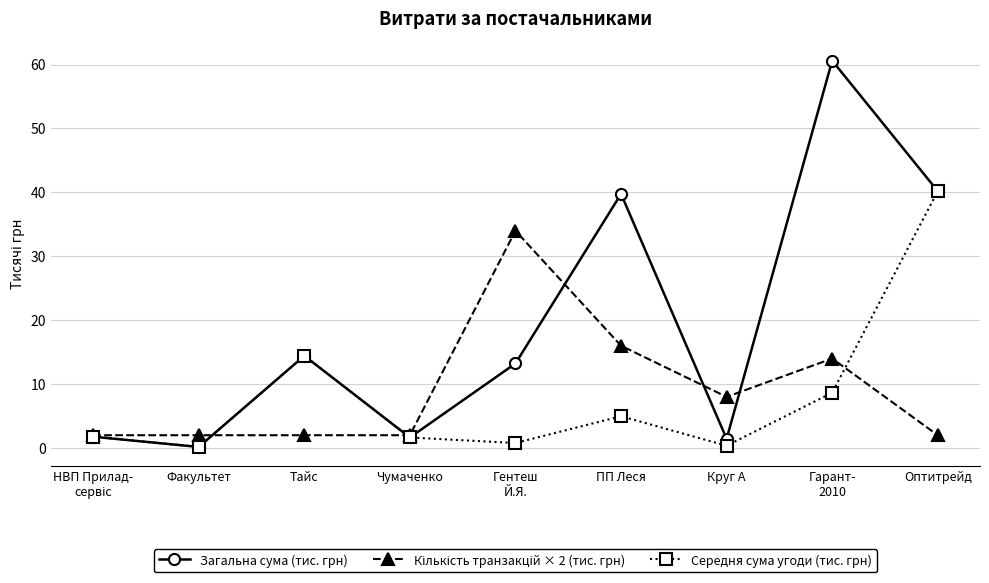

What is the greatest value displayed?

60.6